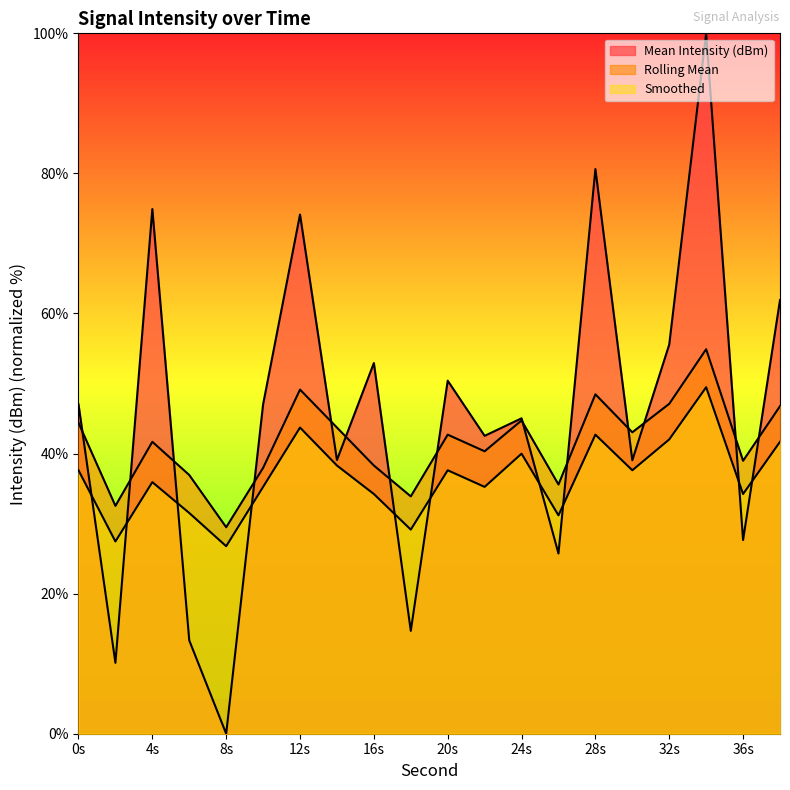

Reading right to left, transcribe all the data shown in this chart.

Mean Intensity (dBm): 61.9	27.7	100.0	55.6	39.0	80.6	25.7	45.0	42.5	50.4	14.7	52.9	39.1	74.1	47.0	-0.0	13.3	74.9	10.1	47.0
Rolling Mean: 46.8	39.0	54.9	47.1	43.0	48.5	35.6	44.7	40.3	42.7	33.9	38.3	43.7	49.1	38.0	29.5	36.9	41.7	32.5	44.4
Smoothed: 41.7	34.2	49.5	42.0	37.6	42.7	31.2	40.0	35.2	37.6	29.1	34.2	38.3	43.7	35.2	26.8	31.5	35.9	27.4	37.6